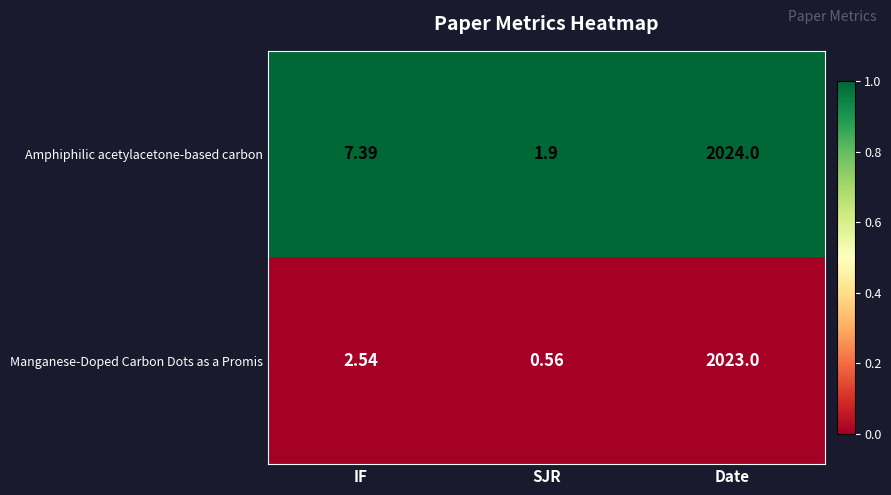

List the labels in order of Amphiphilic acetylacetone-based carbon value, smallest first.

SJR, IF, Date